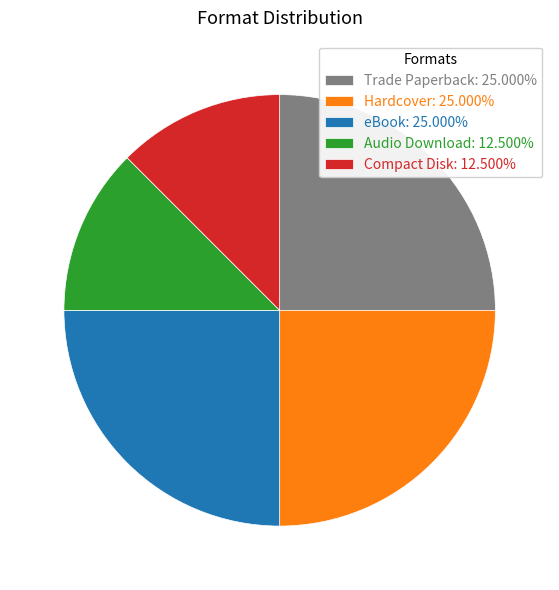

Is there any slice that represents more than half of the pie?

No